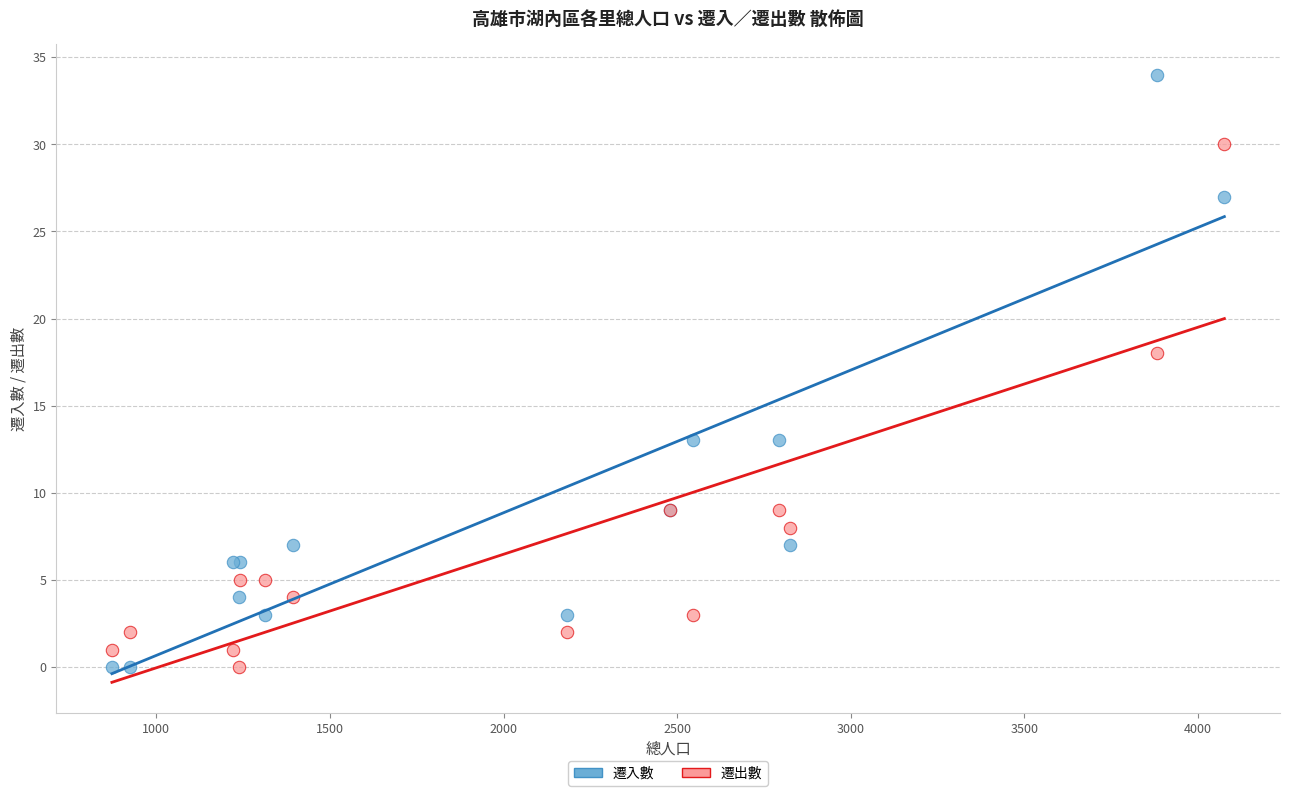

In the 遷入數 series, what Y value is closest to 17?

13